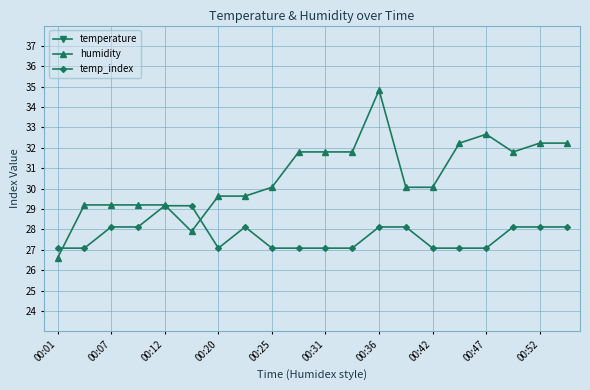

List the series in order of their peak value, highest first.

humidity, temp_index, temperature